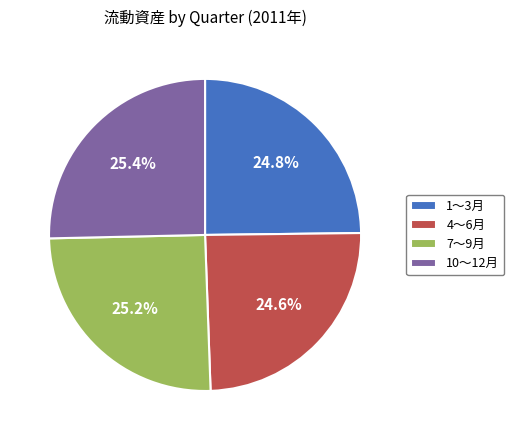

To the nearest percent, what portion does 7～9月 represent?

25%